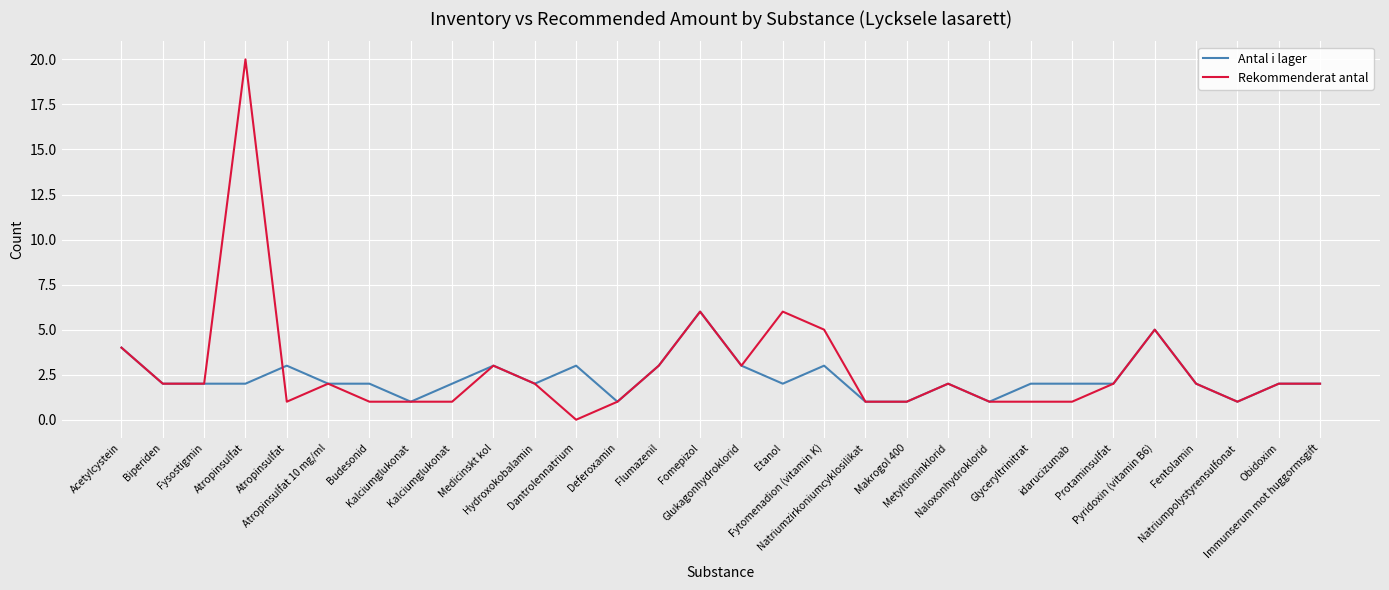

Reading left to right, transcribe all the data shown in this chart.

Antal i lager: 4	2	2	2	3	2	2	1	2	3	2	3	1	3	6	3	2	3	1	1	2	1	2	2	2	5	2	1	2	2
Rekommenderat antal: 4	2	2	20	1	2	1	1	1	3	2	0	1	3	6	3	6	5	1	1	2	1	1	1	2	5	2	1	2	2